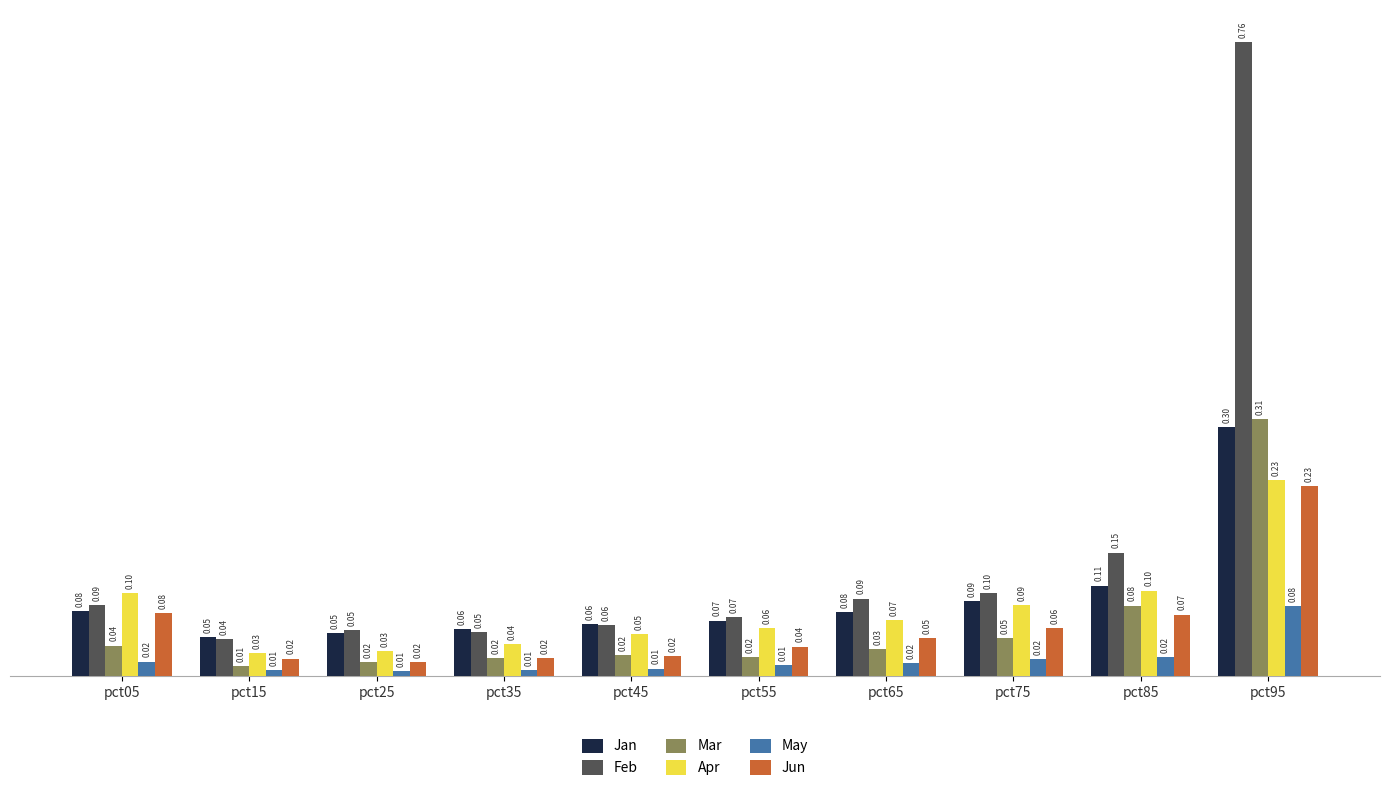

Which series has the widest spread of values?

Feb